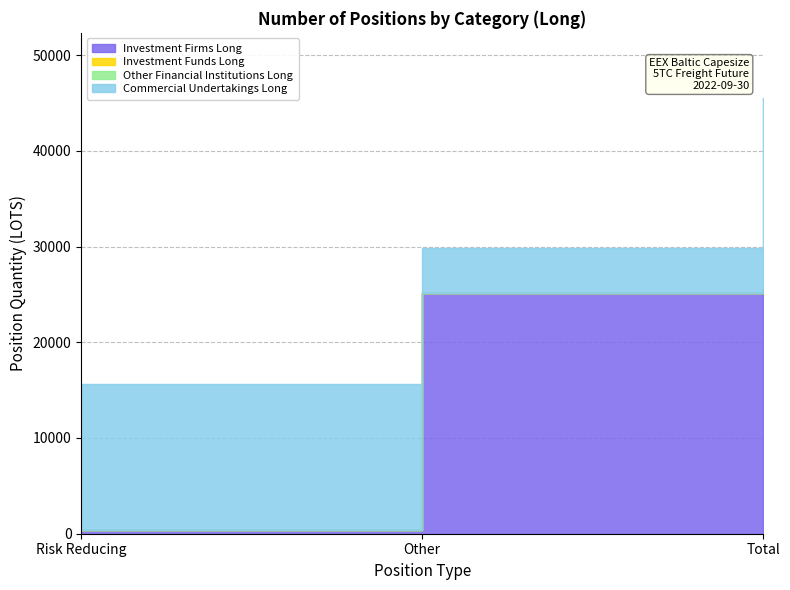

Is the value of Other Financial Institutions Long at Risk Reducing greater than the value of Commercial Undertakings Long at Total?

No